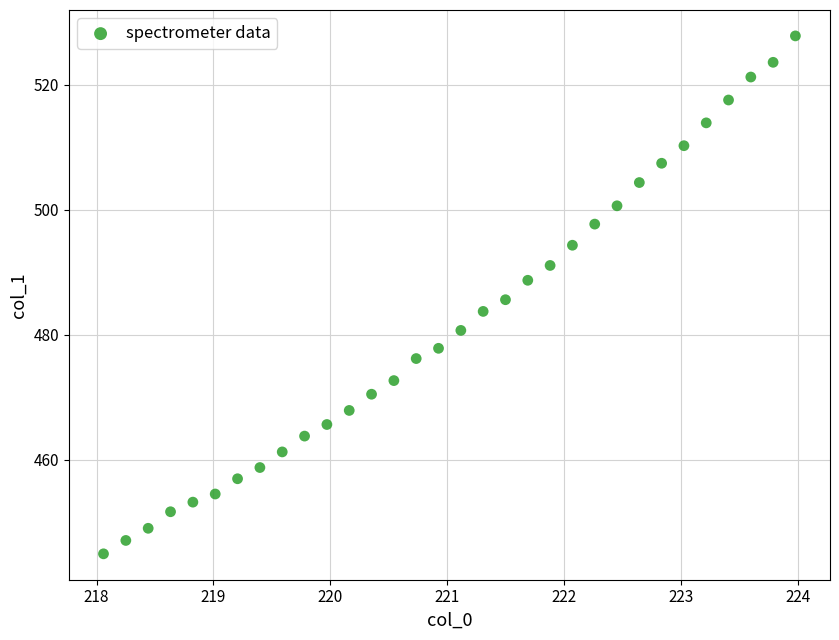

What is the range of X values (max minus min)?

5.9